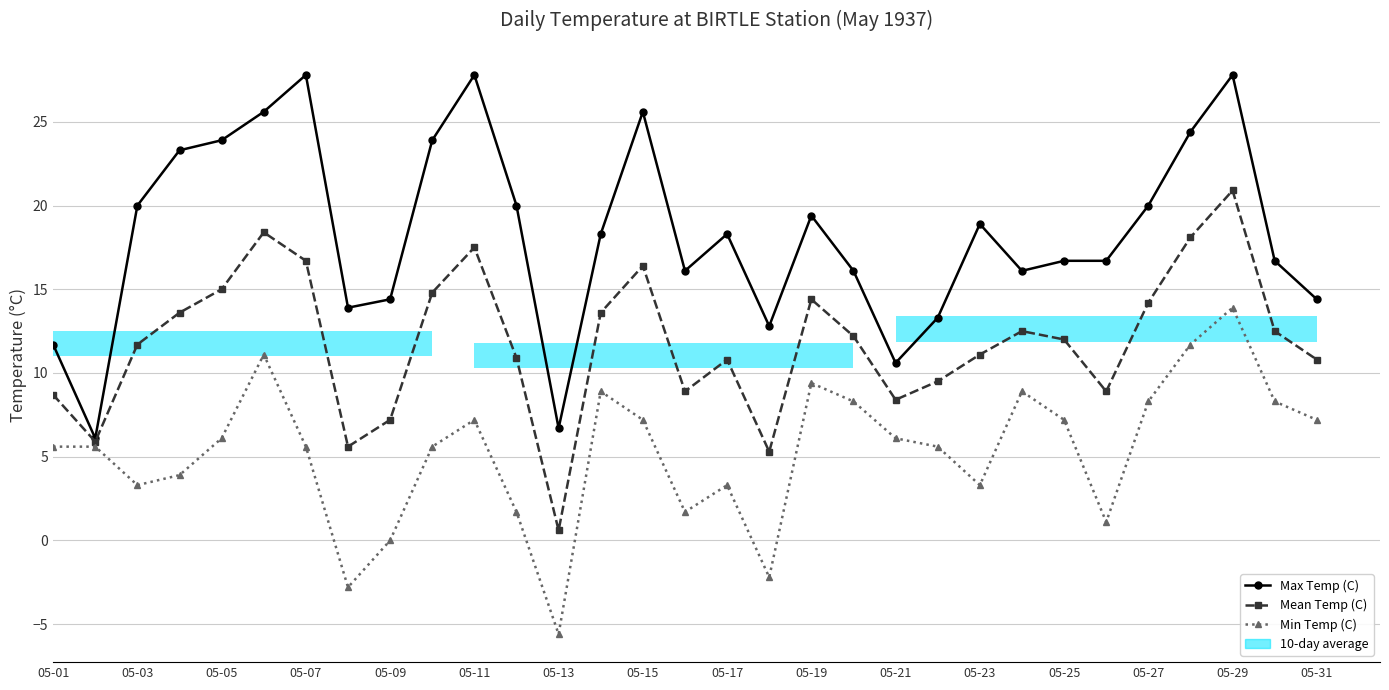

What is the average value of the Min Temp (C) series?

5.3